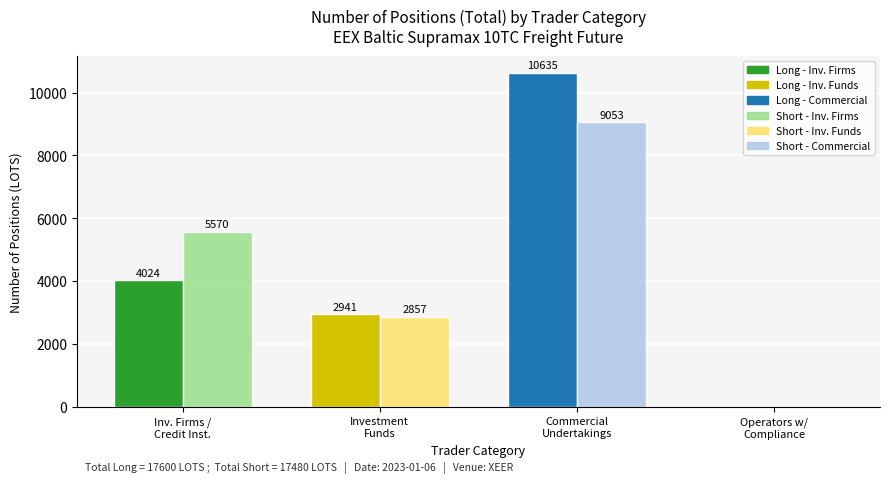

What is the sum of the Long values at Commercial Undertakings and Operators with compliance obligations?

10635